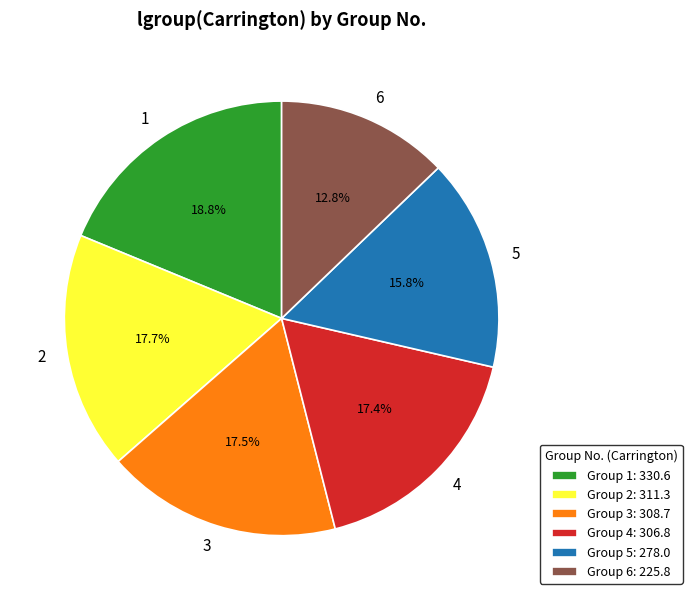

What percentage do 4 and 5 together represent?

33.2%